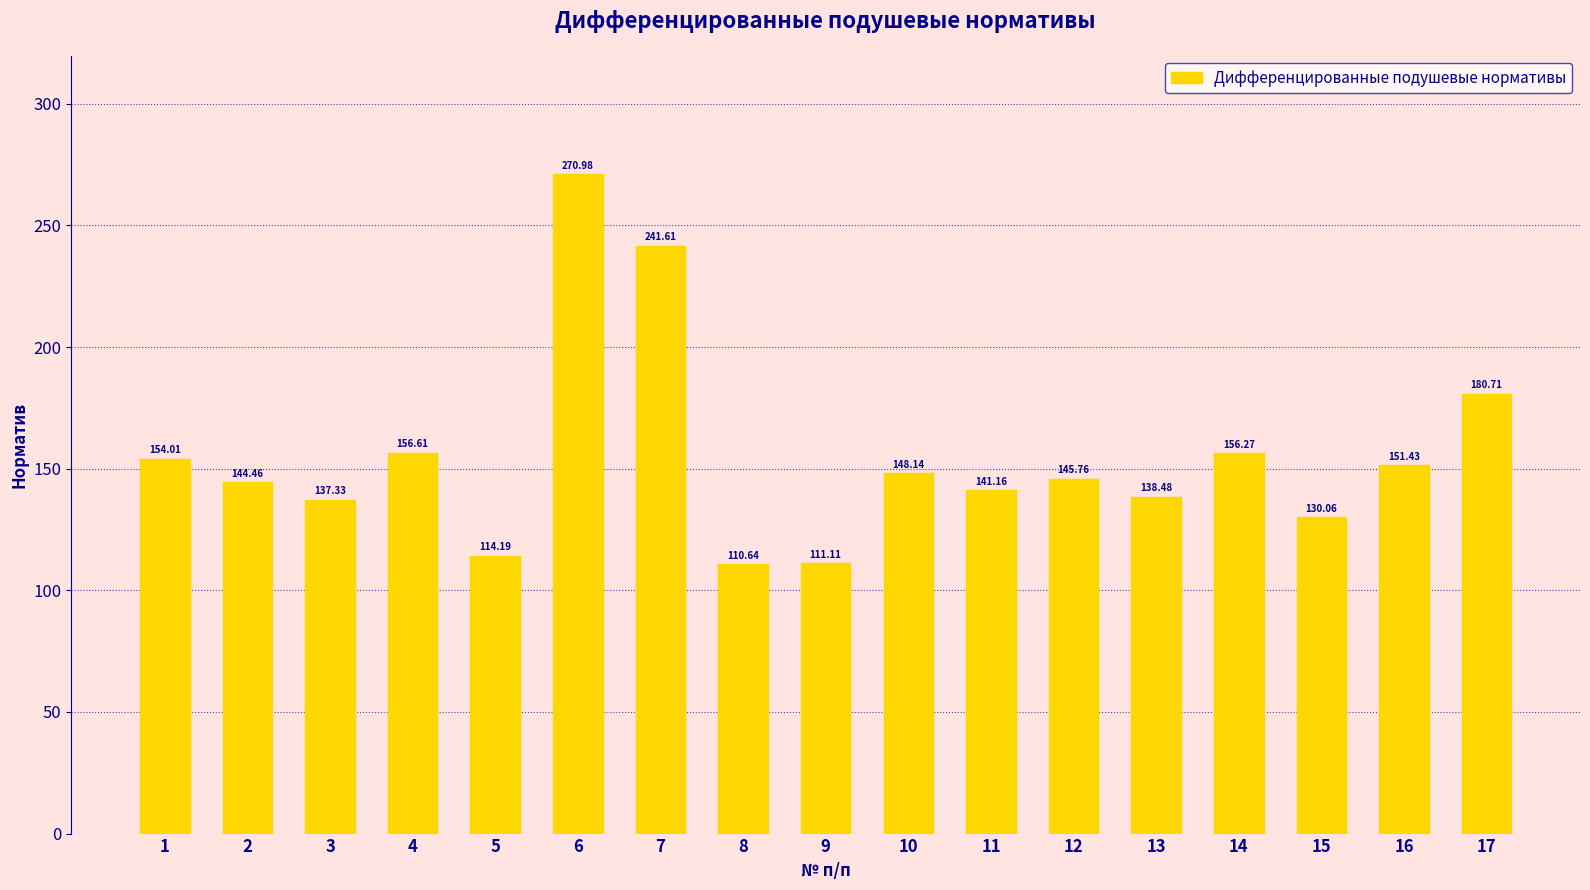

Is it true that the value at 6 is 271.0?

True